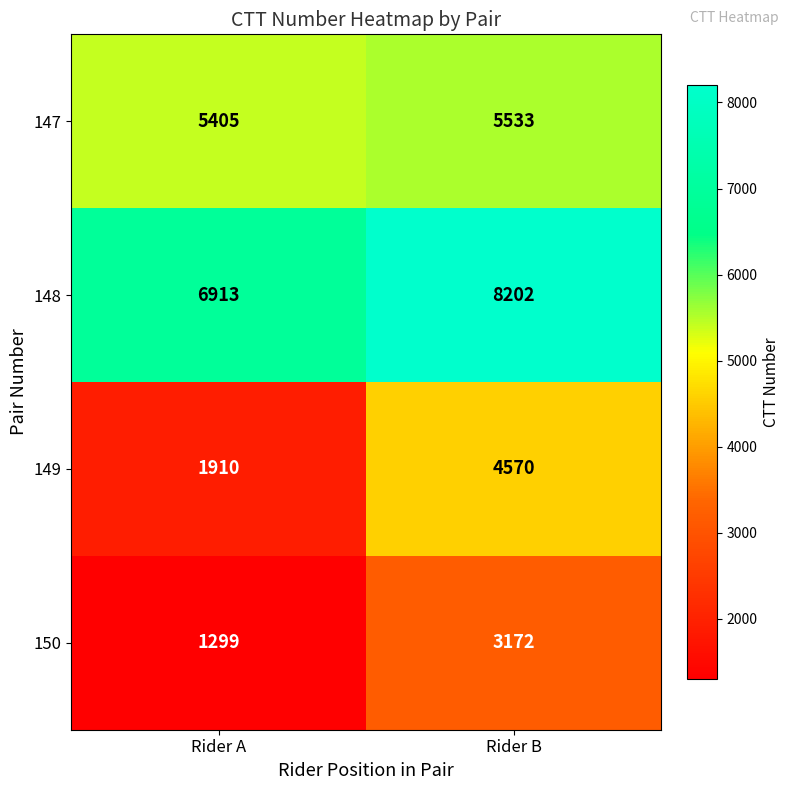

What is the sum of all 147 values?

10938